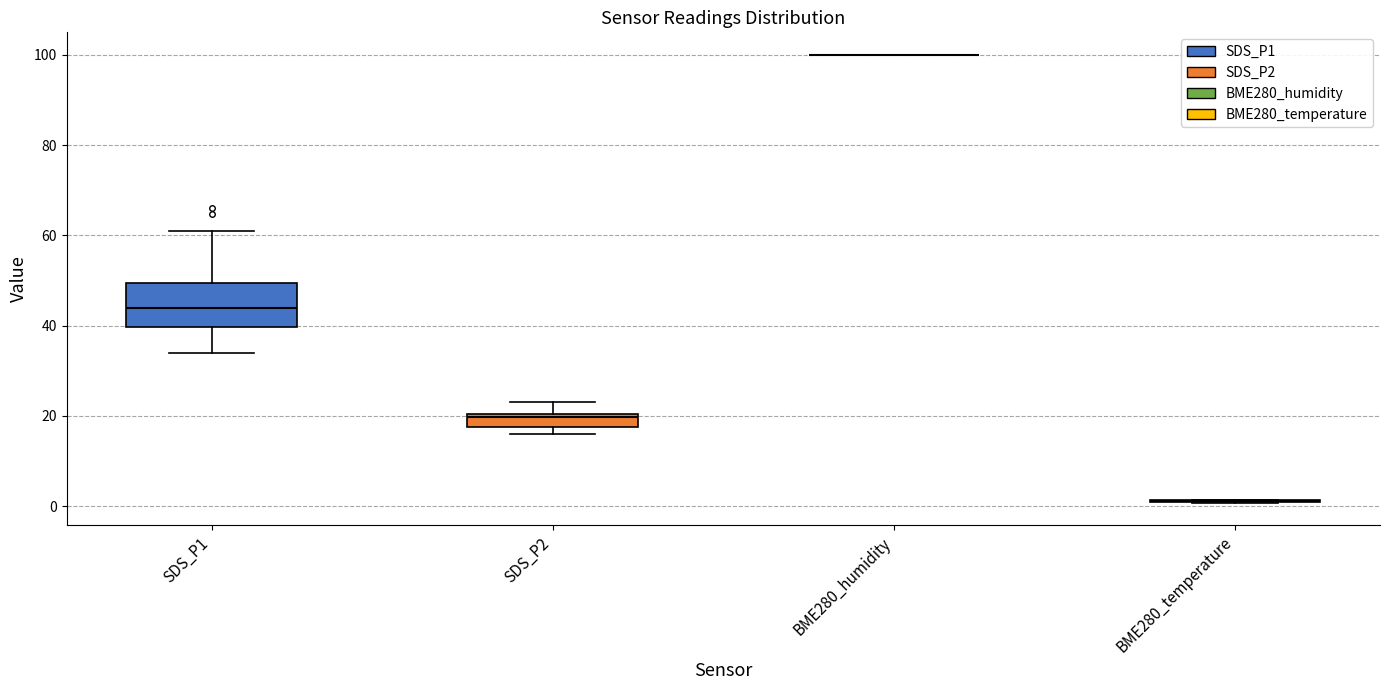

Where is the lower edge of the box for SDS_P1 on the y-axis? The values are not printed on the chart, so give them approximately, as read against the axis.

40